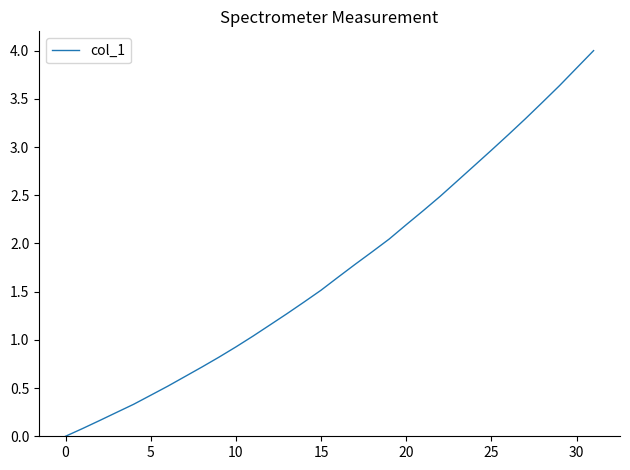

How many categories are shown in the chart?

32